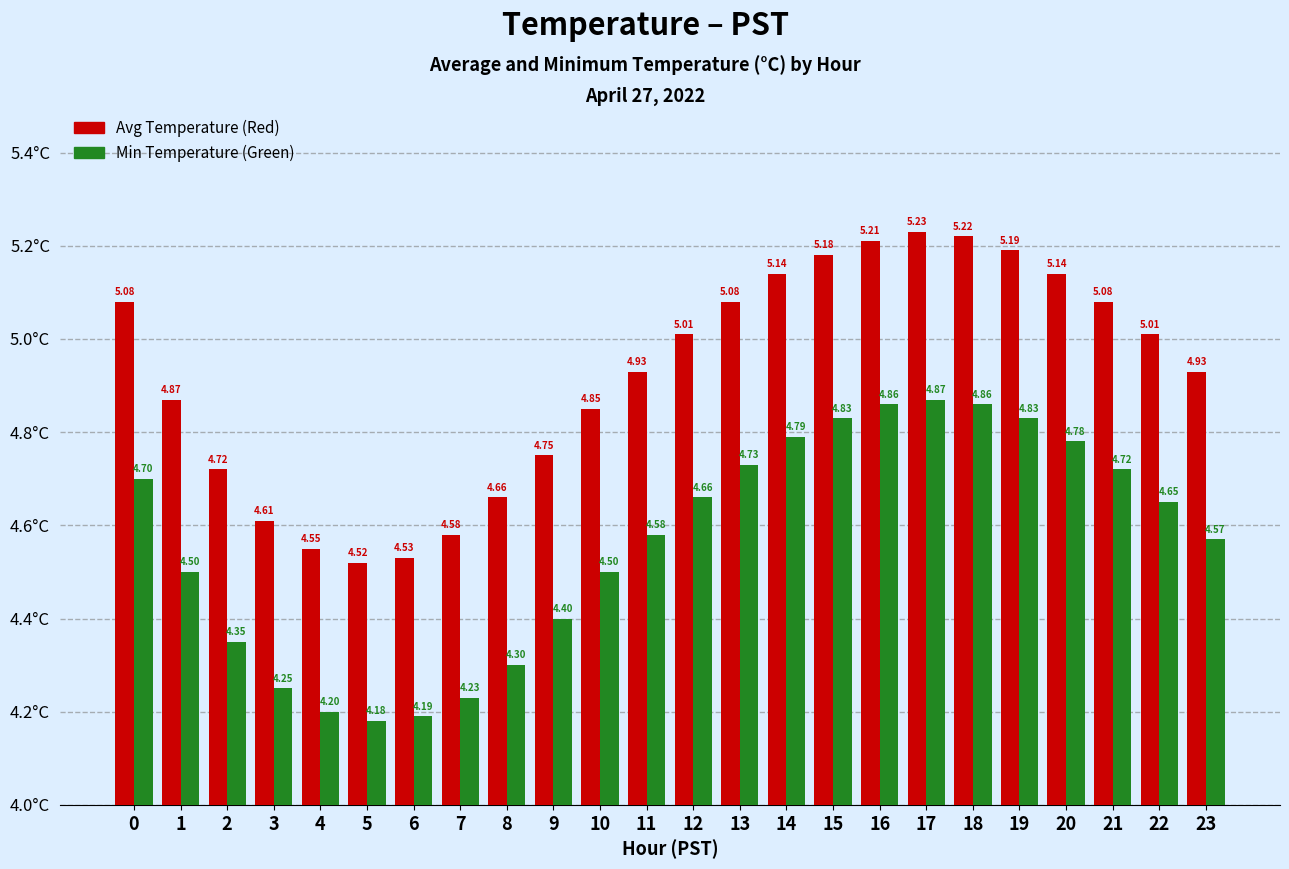

How many bars are there in each group?

2